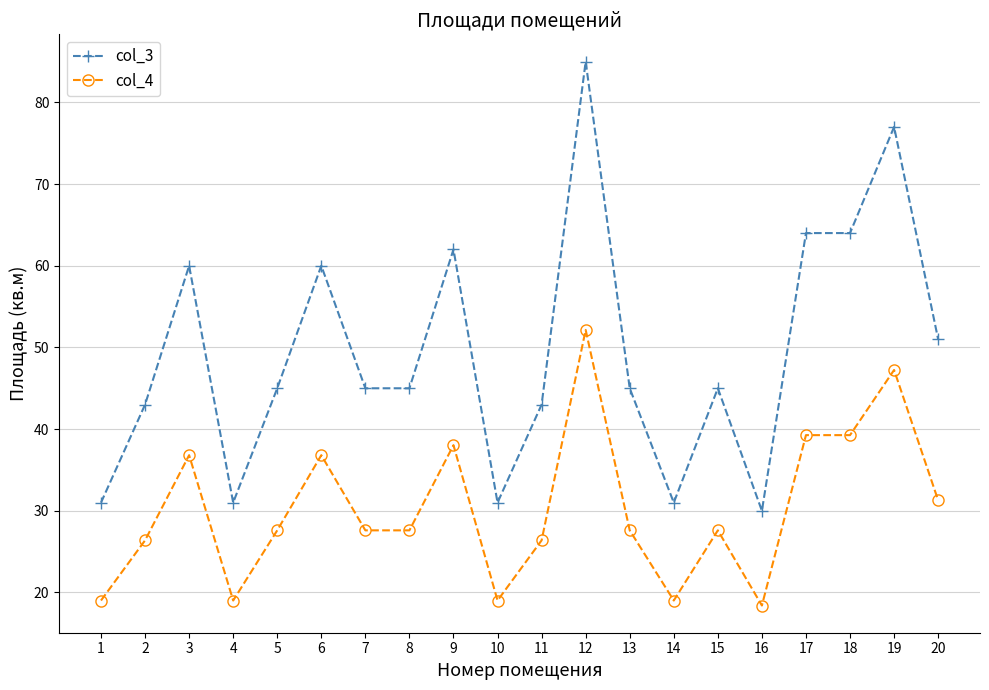

True or false: col_3 and col_4 cross at least once.

False